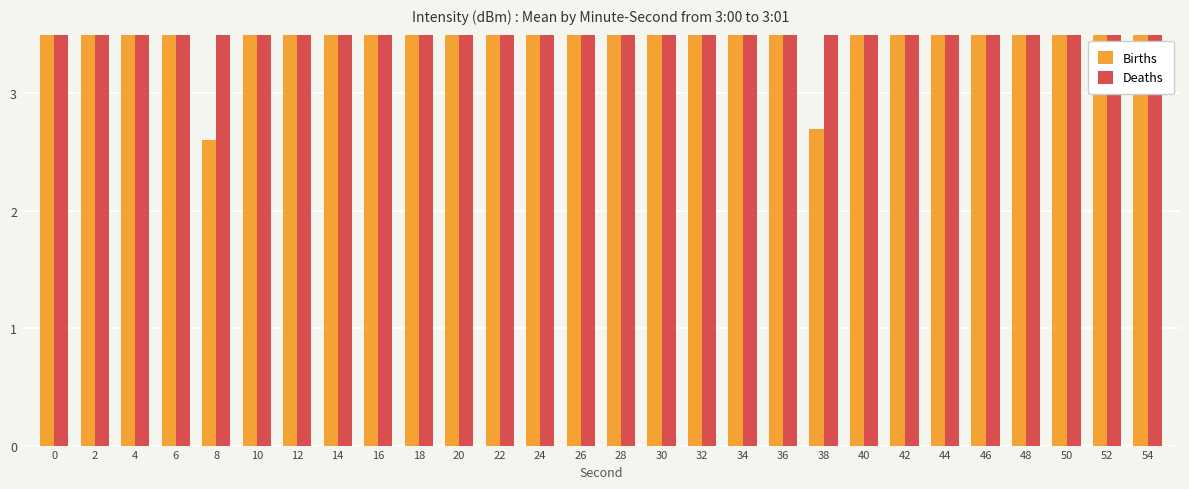

At how many categories does at least one series exceed 11?

17